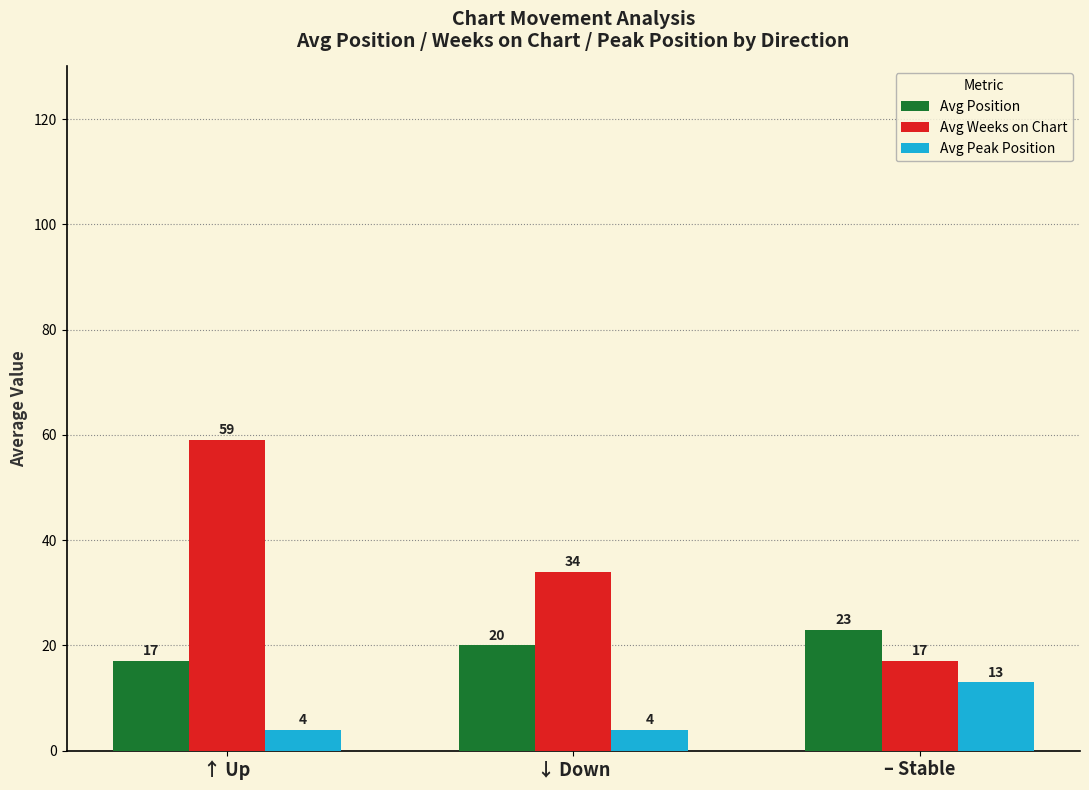

What is the sum of all Avg Weeks on Chart values?

110